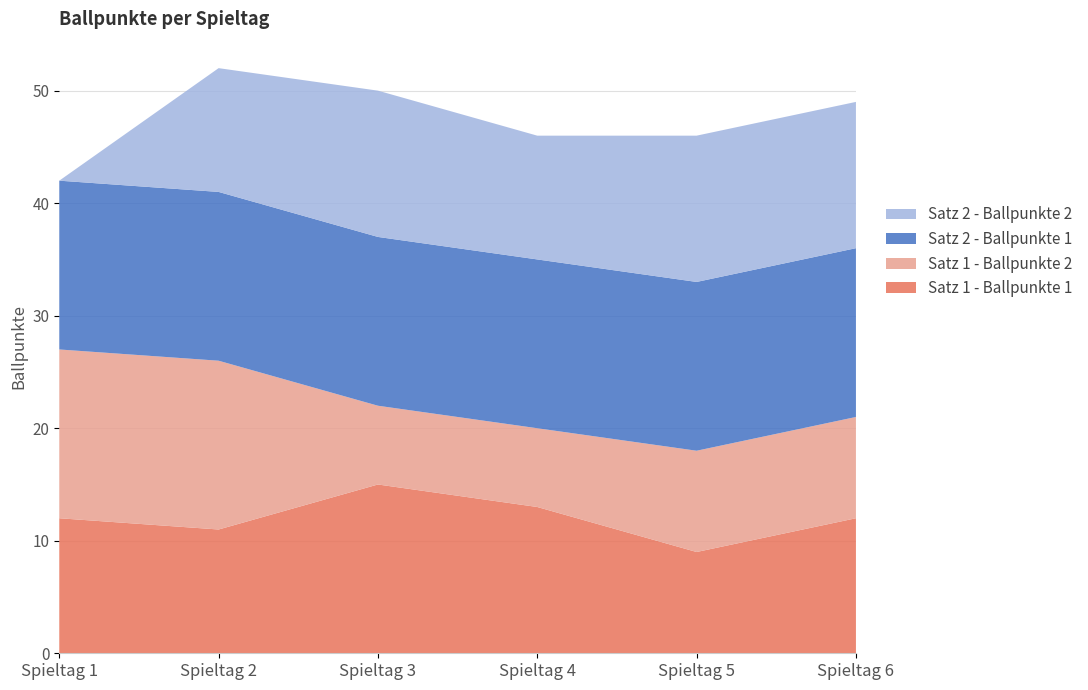

Reading right to left, list all the values displayed in this chart.

Satz 1 - Ballpunkte 1: 12	9	13	15	11	12
Satz 1 - Ballpunkte 2: 9	9	7	7	15	15
Satz 2 - Ballpunkte 1: 15	15	15	15	15	15
Satz 2 - Ballpunkte 2: 13	13	11	13	11	0